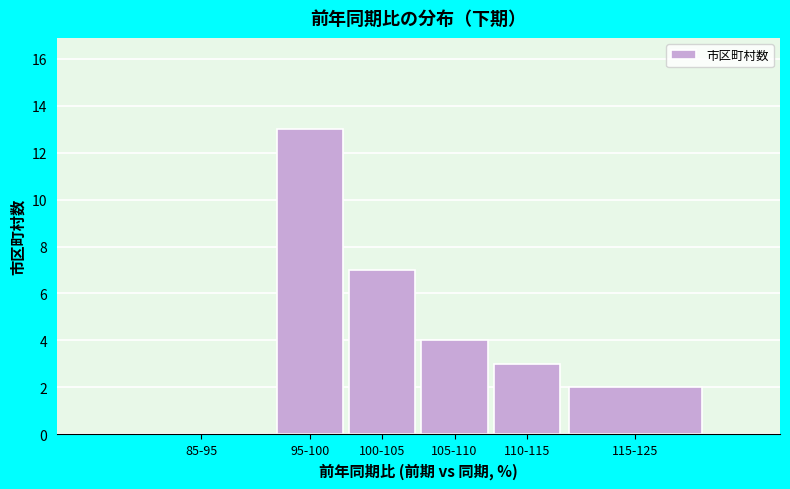

Reading right to left, what are all the values shown in this chart?

115-125=2	110-115=3	105-110=4	100-105=7	95-100=13	85-95=0